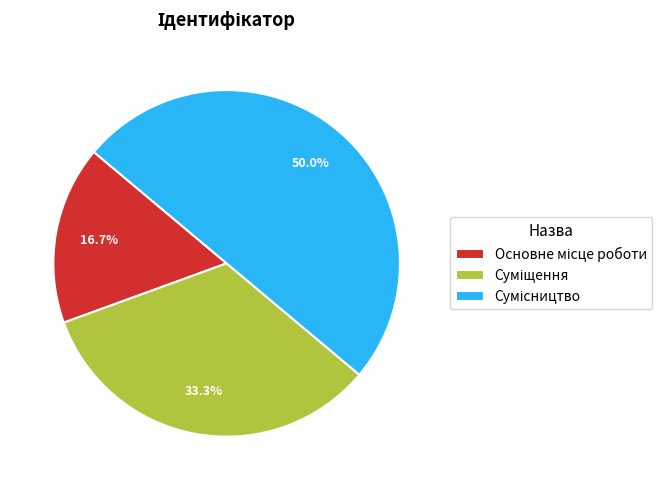

What is the change in value from Основне місце роботи to Сумісництво?

+2